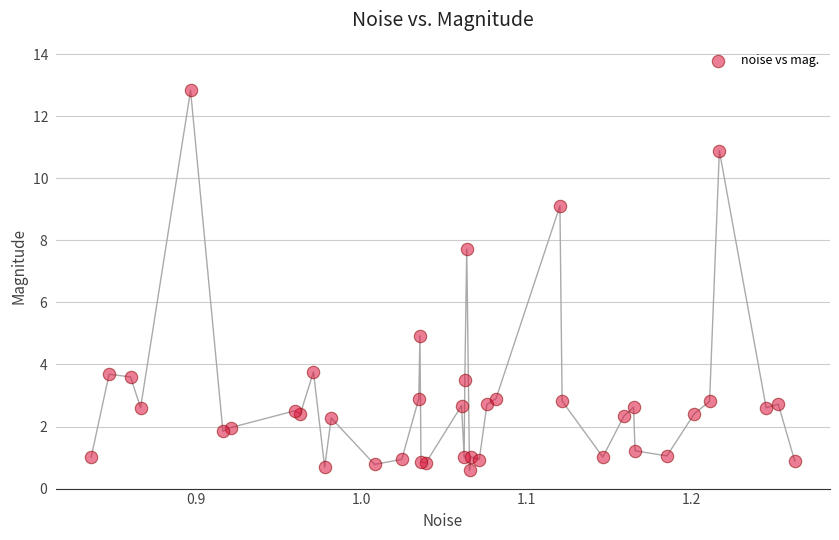

What Y value in the scatter plot is closest to 6?

4.9